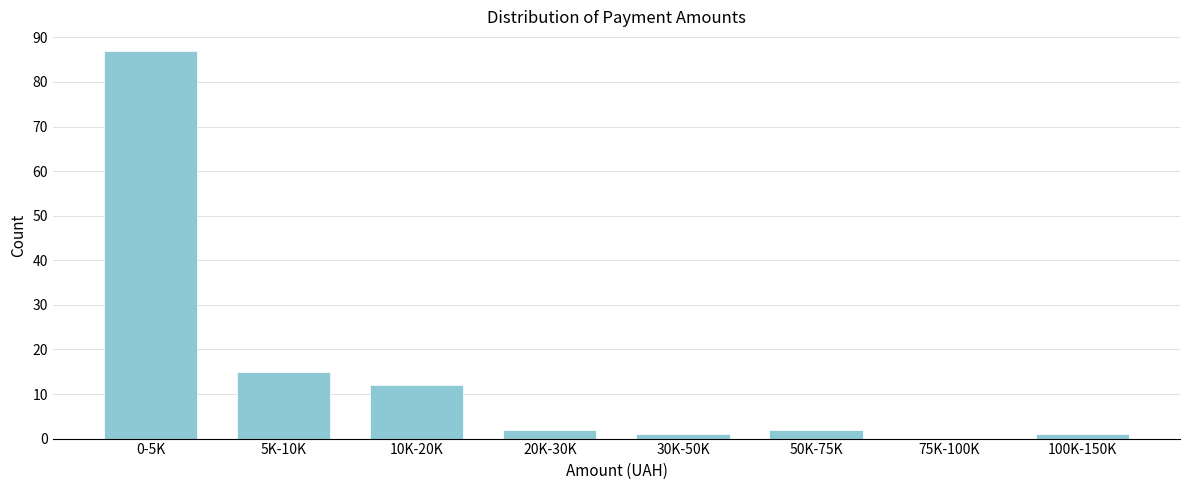

Reading left to right, list all the values displayed in this chart.

0-5K=87	5K-10K=15	10K-20K=12	20K-30K=2	30K-50K=1	50K-75K=2	75K-100K=0	100K-150K=1